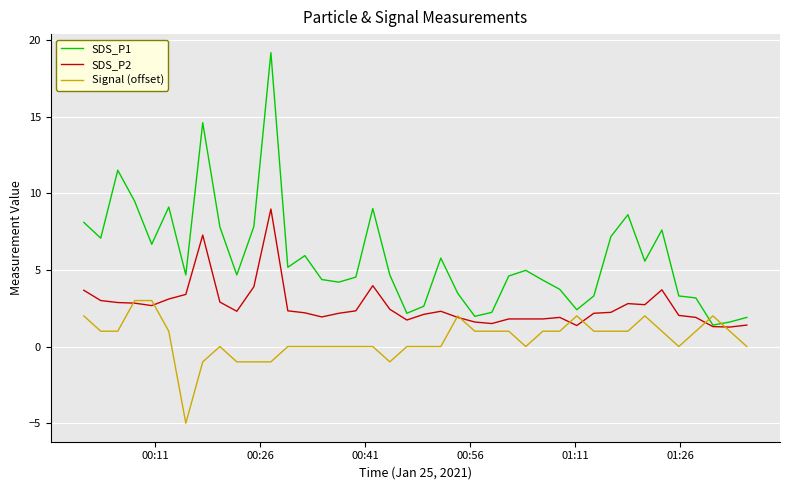

What is the maximum value for Signal (offset)?

3.0